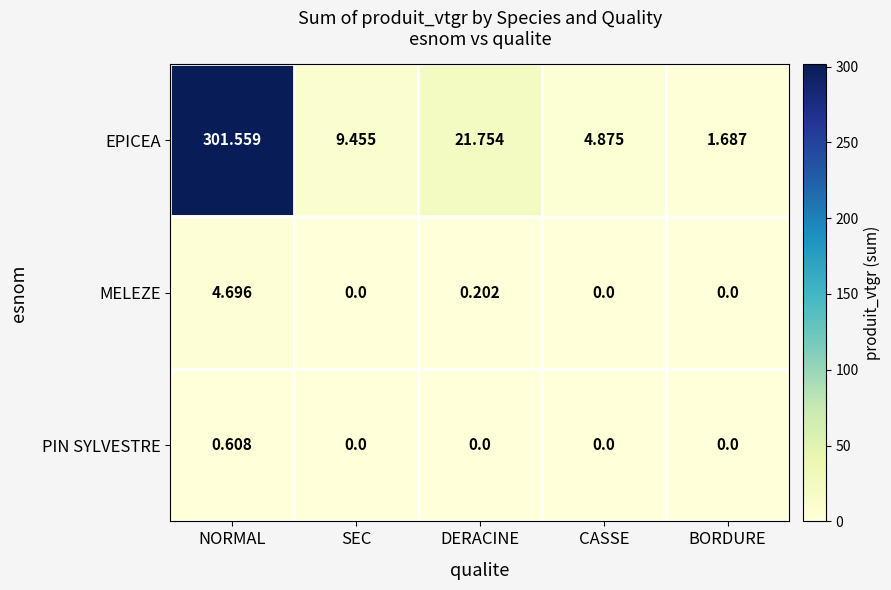

Which series has the largest range (max minus min)?

EPICEA